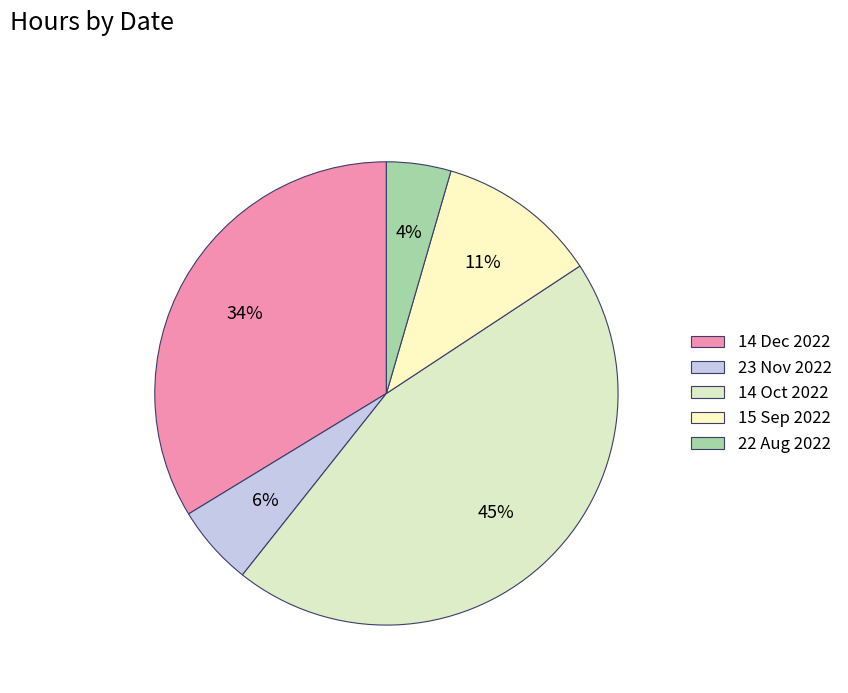

Do 14 Oct 2022 and 15 Sep 2022 together represent more than half of the pie?

Yes